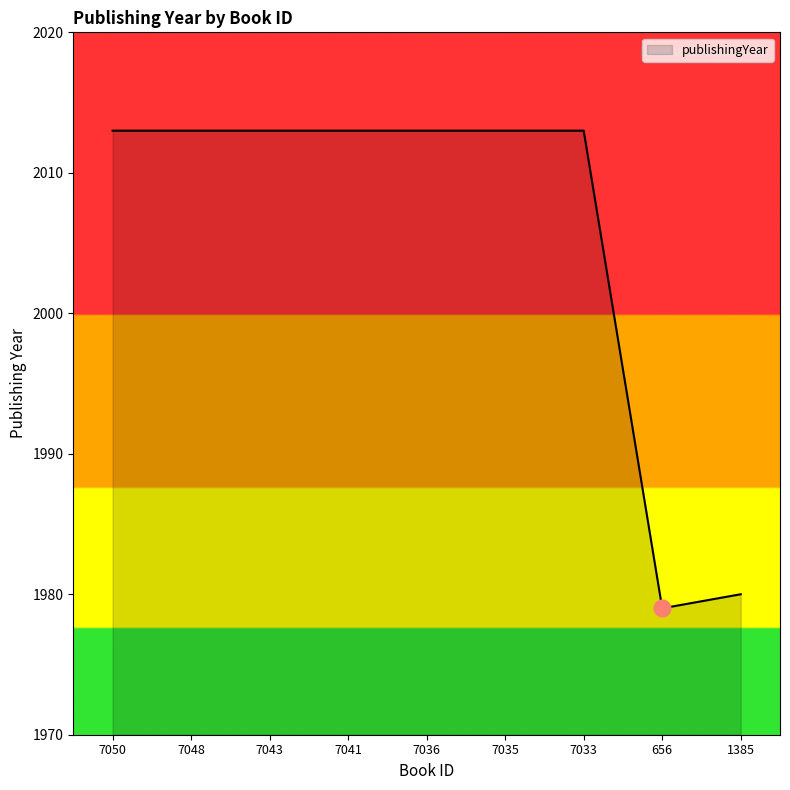

Which label corresponds to the smallest value in the chart?

656